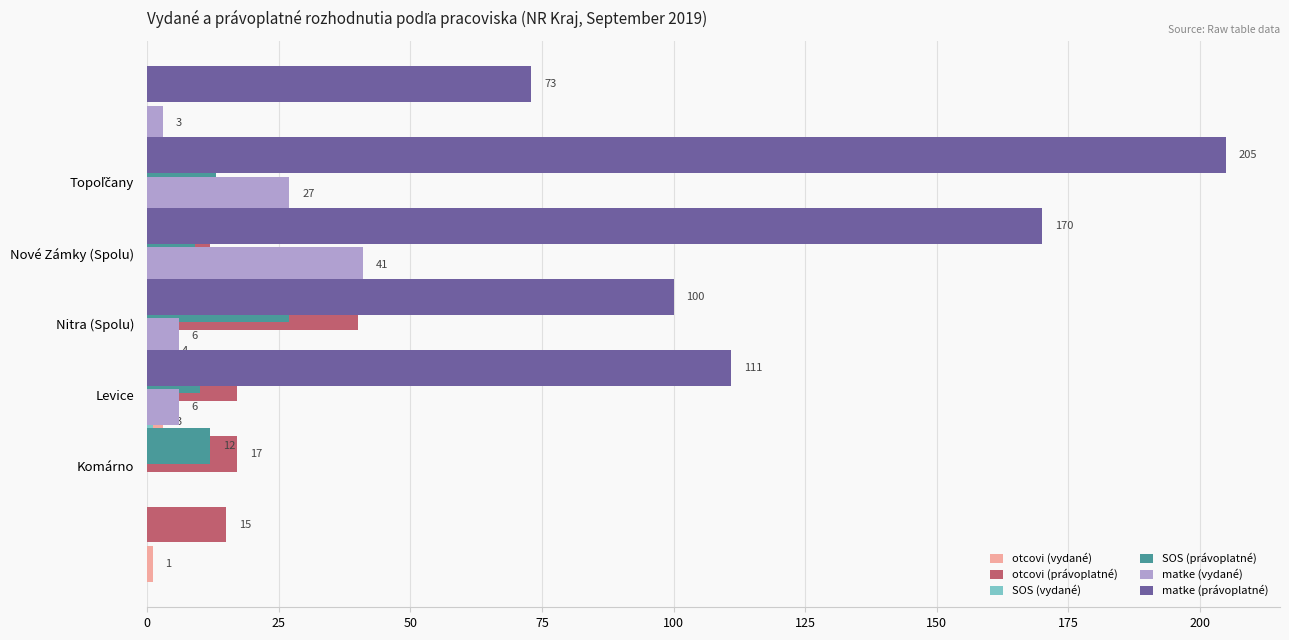

Reading left to right, extract all data points from this chart.

otcovi (vydané): 1	0	3	4	1
otcovi (právoplatné): 15	17	17	40	12
SOS (vydané): 0	1	2	1	0
SOS (právoplatné): 12	10	27	9	13
matke (vydané): 6	6	41	27	3
matke (právoplatné): 111	100	170	205	73